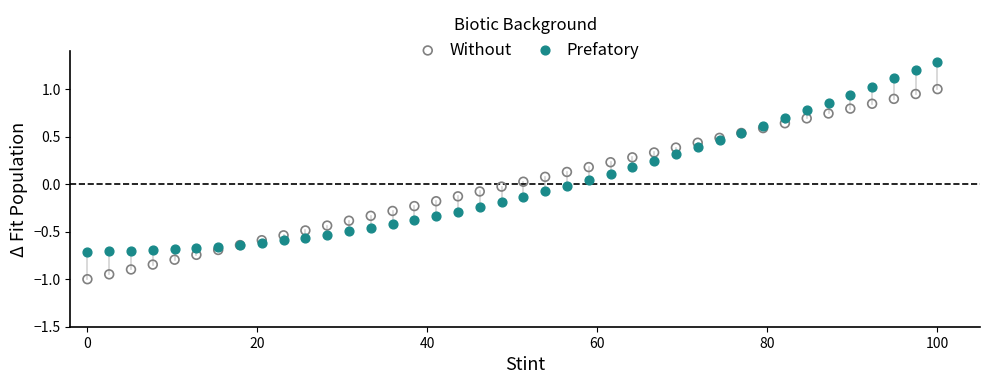

What are all the series names shown in the legend?

Without, Prefatory